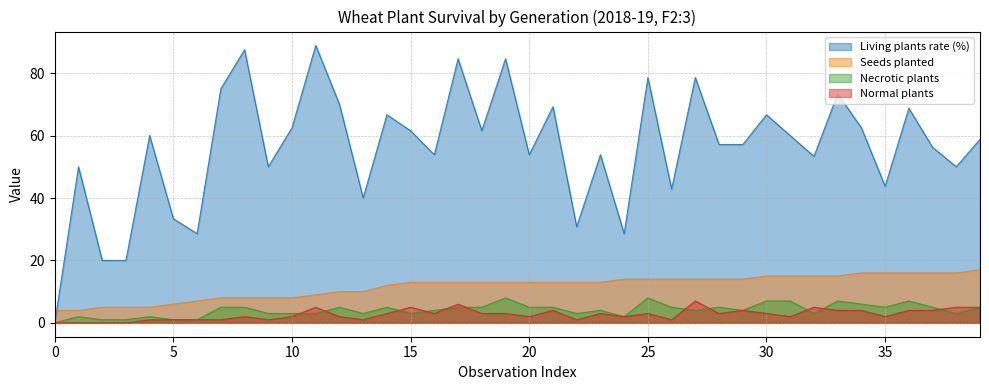

Reading left to right, list all the values displayed in this chart.

Living plants rate (%): 0.0	50.0	20.0	20.0	60.0	33.3	28.6	75.0	87.5	50.0	62.5	88.9	70.0	40.0	66.7	61.5	53.8	84.6	61.5	84.6	53.8	69.2	30.8	53.8	28.6	78.6	42.9	78.6	57.1	57.1	66.7	60.0	53.3	73.3	62.5	43.8	68.8	56.2	50.0	58.8
Seeds planted: 4.0	4.0	5.0	5.0	5.0	6.0	7.0	8.0	8.0	8.0	8.0	9.0	10.0	10.0	12.0	13.0	13.0	13.0	13.0	13.0	13.0	13.0	13.0	13.0	14.0	14.0	14.0	14.0	14.0	14.0	15.0	15.0	15.0	15.0	16.0	16.0	16.0	16.0	16.0	17.0
Necrotic plants: 0.0	2.0	1.0	1.0	2.0	1.0	1.0	5.0	5.0	3.0	3.0	3.0	5.0	3.0	5.0	3.0	4.0	5.0	5.0	8.0	5.0	5.0	3.0	4.0	2.0	8.0	5.0	4.0	5.0	4.0	7.0	7.0	3.0	7.0	6.0	5.0	7.0	5.0	3.0	5.0
Normal plants: 0.0	0.0	0.0	0.0	1.0	1.0	1.0	1.0	2.0	1.0	2.0	5.0	2.0	1.0	3.0	5.0	3.0	6.0	3.0	3.0	2.0	4.0	1.0	3.0	2.0	3.0	1.0	7.0	3.0	4.0	3.0	2.0	5.0	4.0	4.0	2.0	4.0	4.0	5.0	5.0